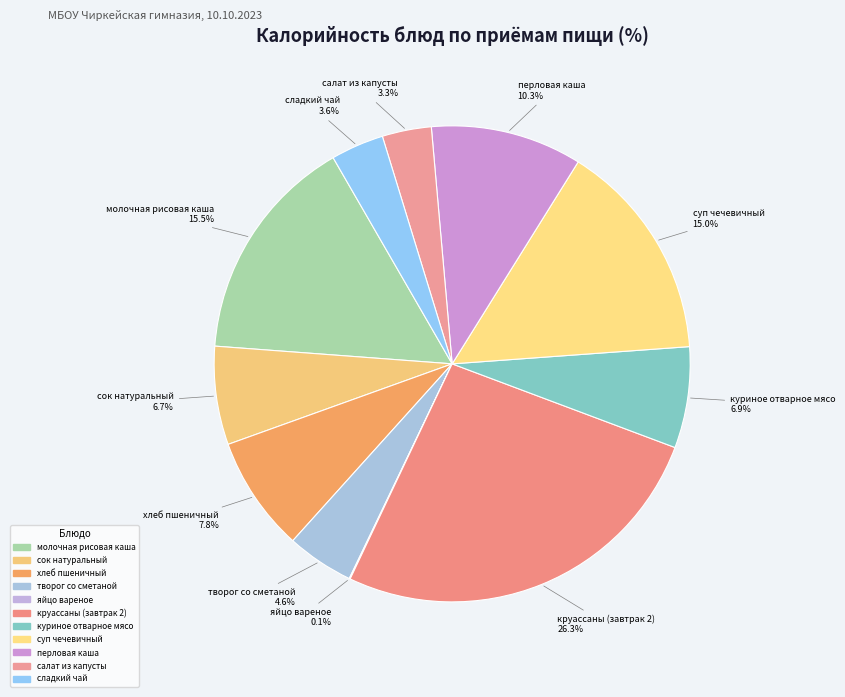

Combined, do куриное отварное мясо and сладкий чай account for over 50%?

No